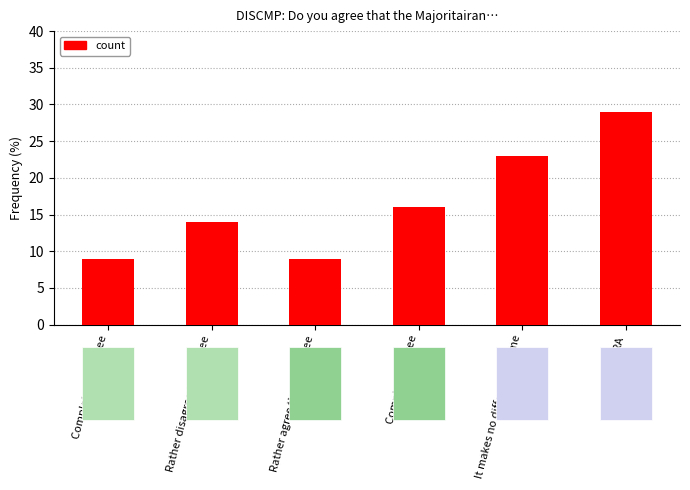

What is the minimum value shown in the chart?

9